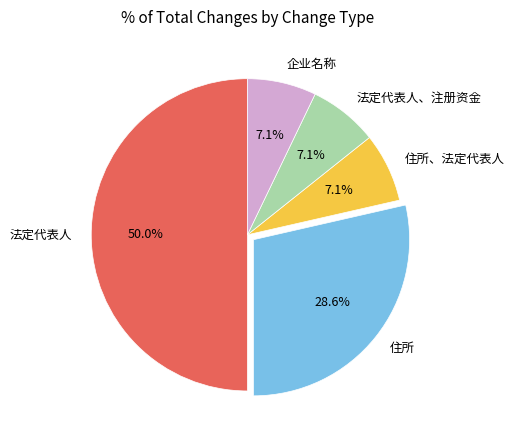

Does 住所 represent more than half of the total?

No